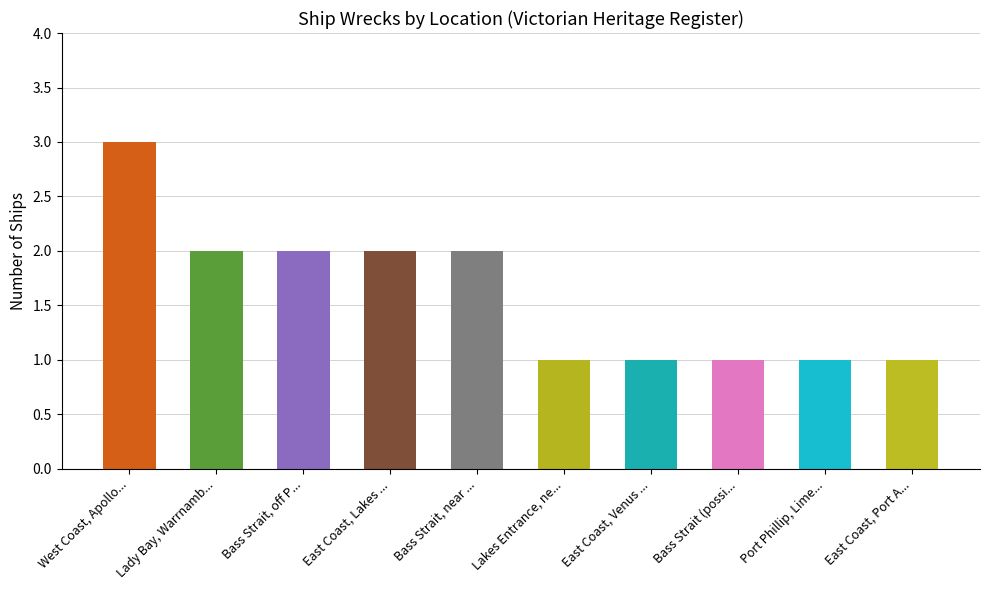

What position from the right is East Coast, Venus ...?

4